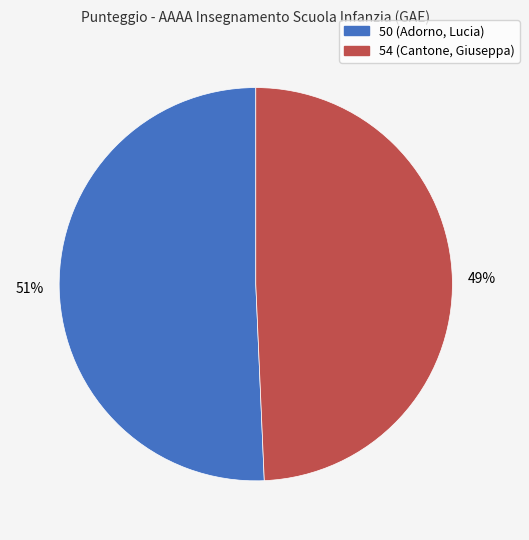

Combined, do 54 and 50 account for over 50%?

Yes